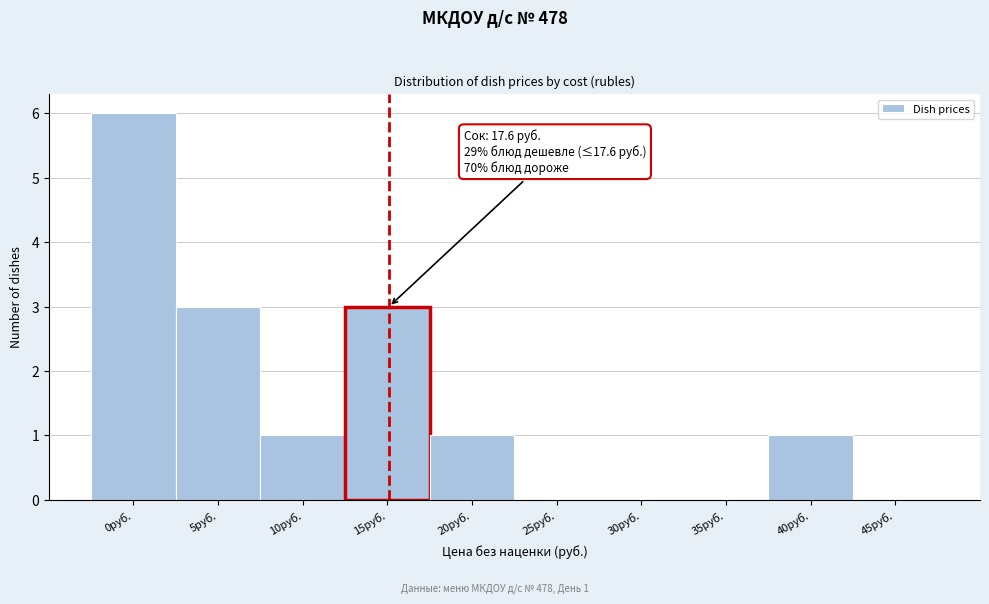

Reading left to right, extract all data points from this chart.

0руб.=6	5руб.=3	10руб.=1	15руб.=3	20руб.=1	25руб.=0	30руб.=0	35руб.=0	40руб.=1	45руб.=0